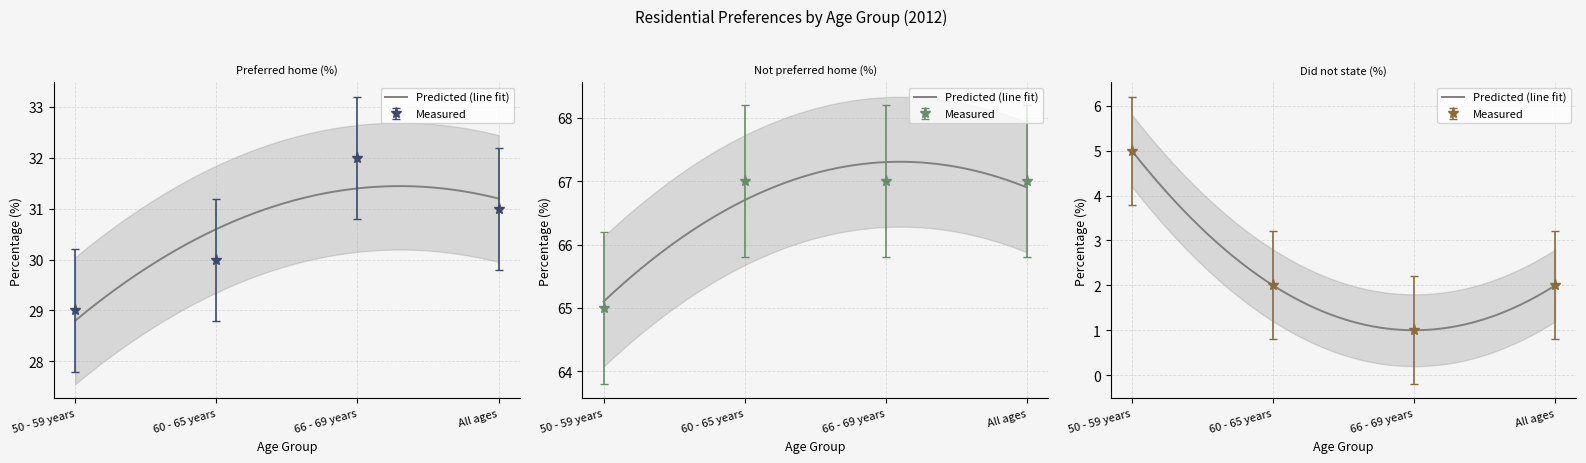

Where is the first local maximum for Persons who would have preferred to have stayed at home (%)?

66 - 69 years